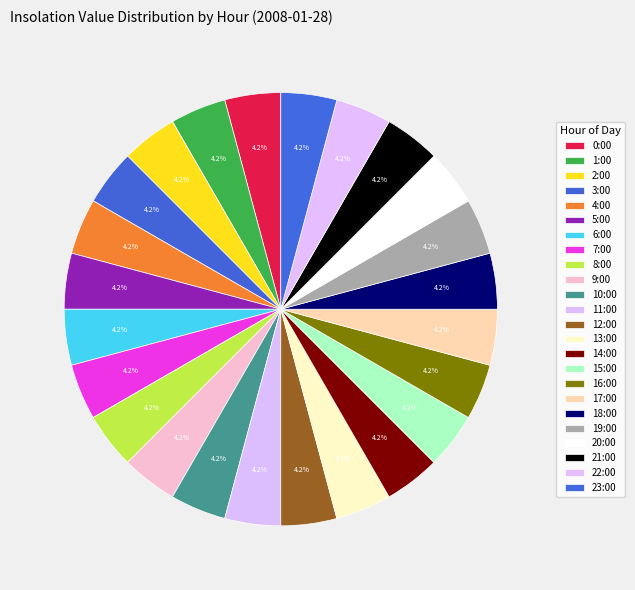

How many segments does this pie chart have?

24